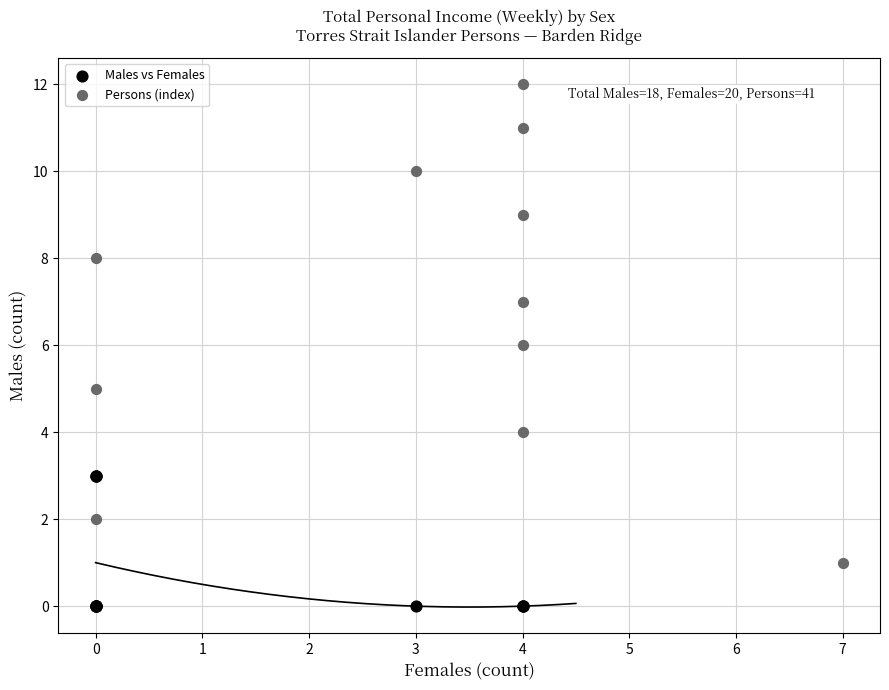

Which series has the widest spread of Y values?

Persons (index)